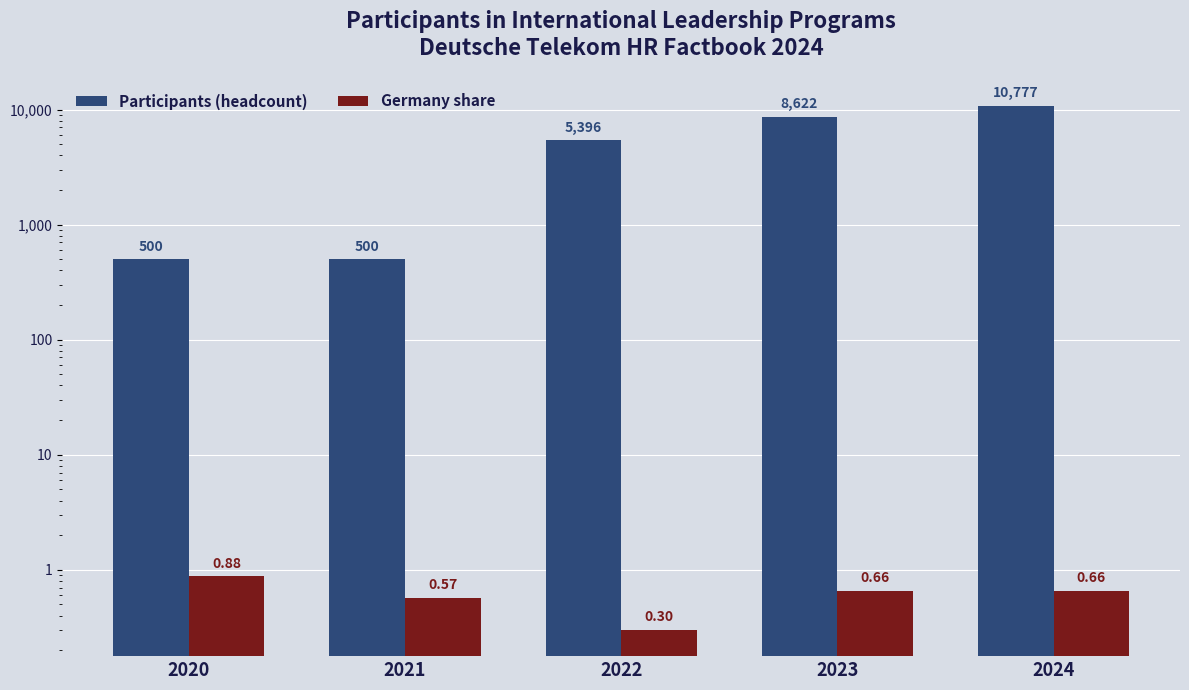

Count the number of categories in the chart.

5